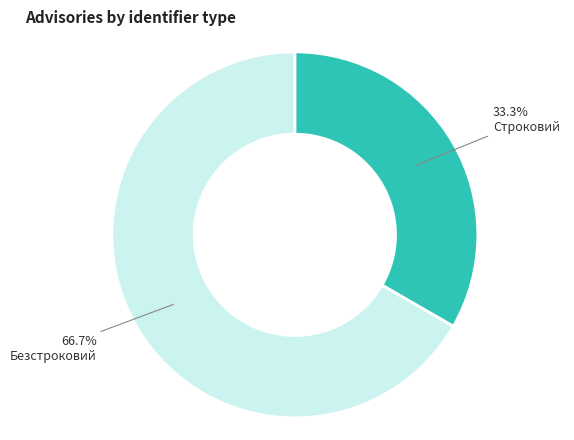

How many slices are in this pie chart?

2